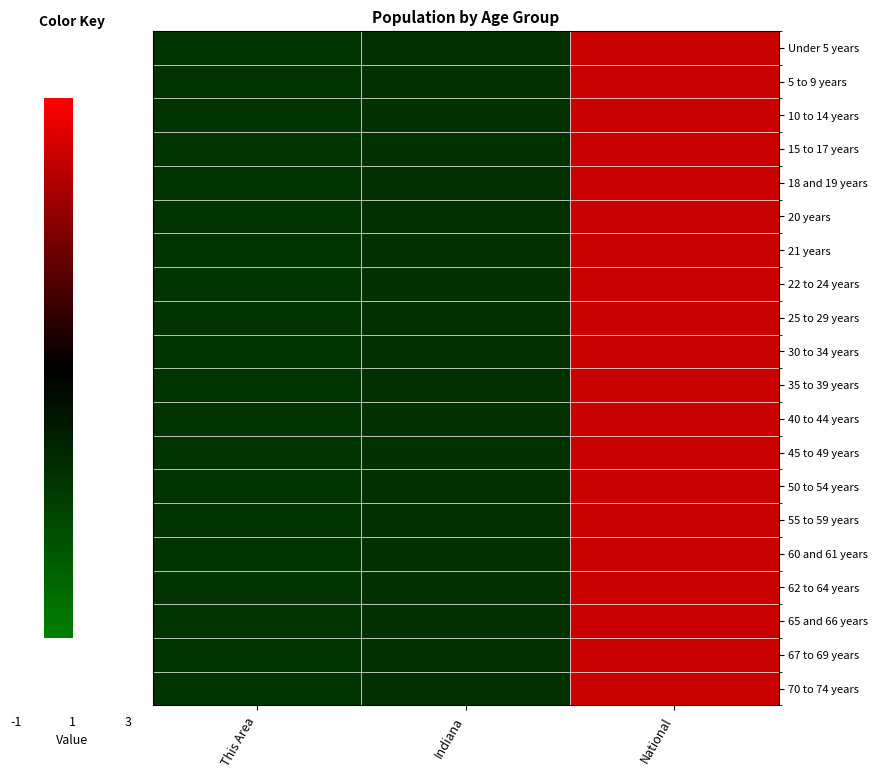

List the series in order of their peak value, lowest first.

20 years, 18 and 19 years, 10 to 14 years, 5 to 9 years, 21 years, Under 5 years, 15 to 17 years, 55 to 59 years, 50 to 54 years, 60 and 61 years, 67 to 69 years, 45 to 49 years, 70 to 74 years, 62 to 64 years, 35 to 39 years, 65 and 66 years, 22 to 24 years, 30 to 34 years, 40 to 44 years, 25 to 29 years